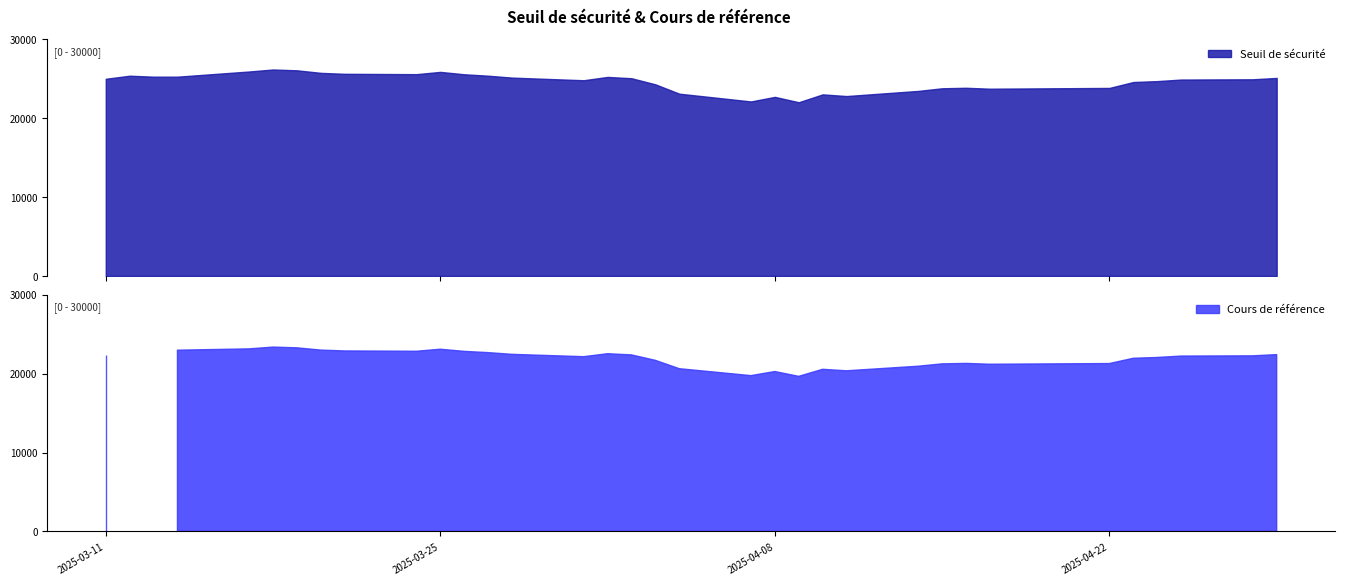

How many data points in Cours de référence are above 22242?

17